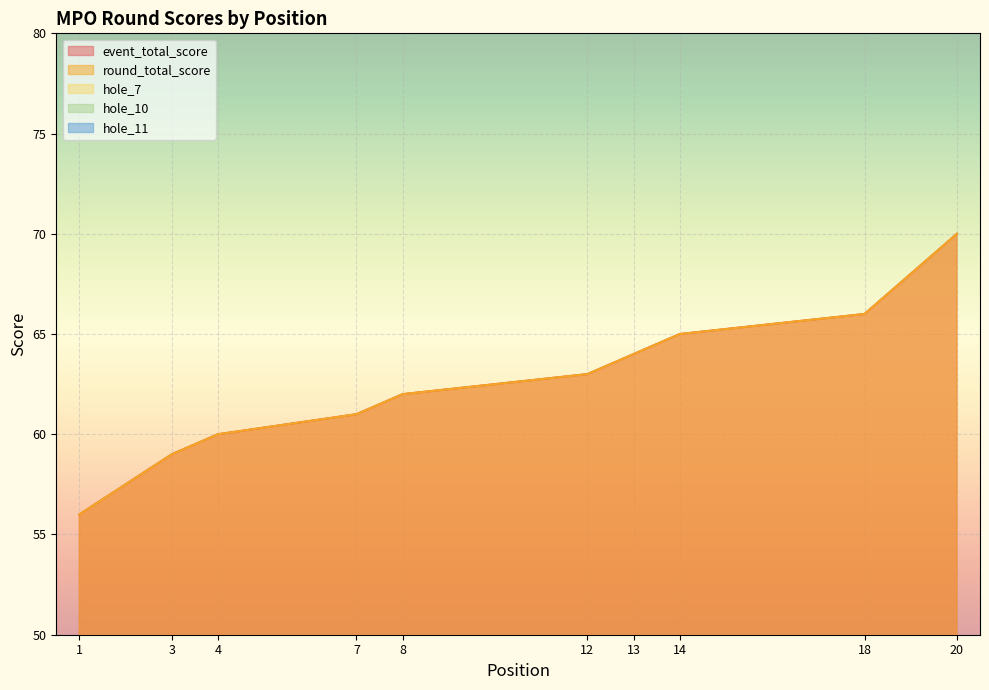

The value of event_total_score at 8 is 110. True or false?

False